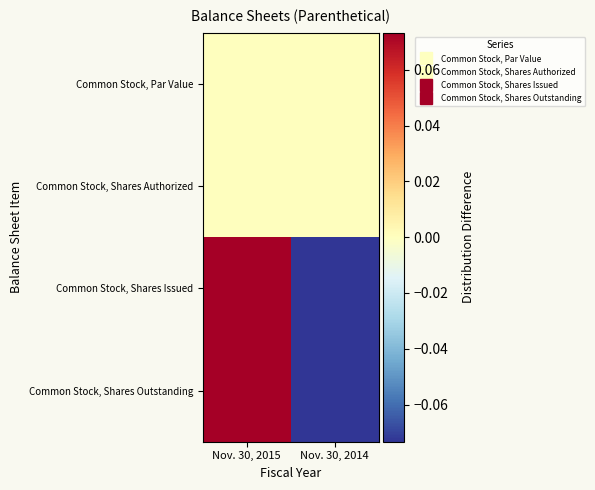

Which label corresponds to the smallest value in the chart?

Nov. 30, 2014